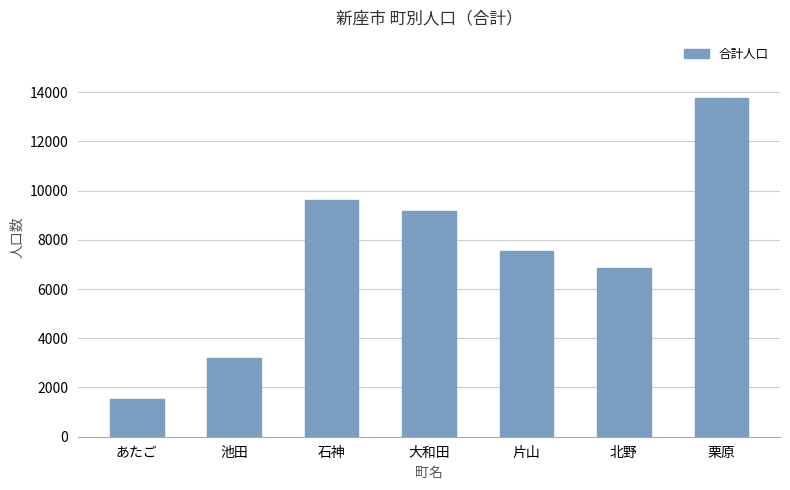

How many data points does each series have?

7